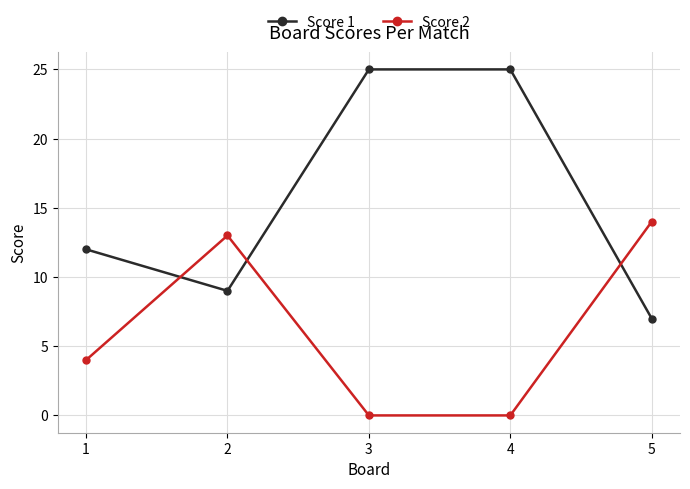

Where do Score 1 and Score 2 first cross each other?

1 and 2